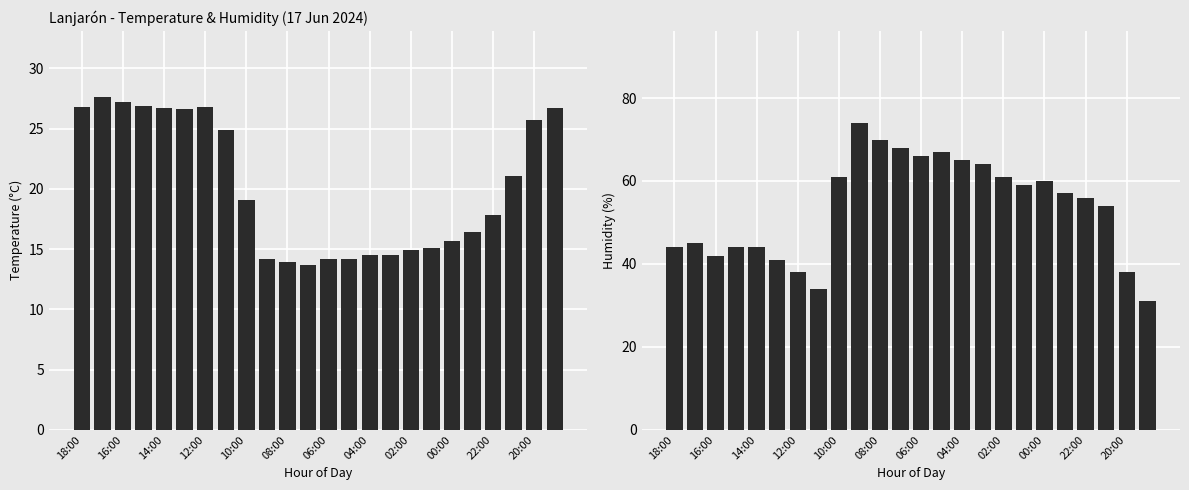

True or false: Temperature (C) has a value of 43.2 at 08:00.

False